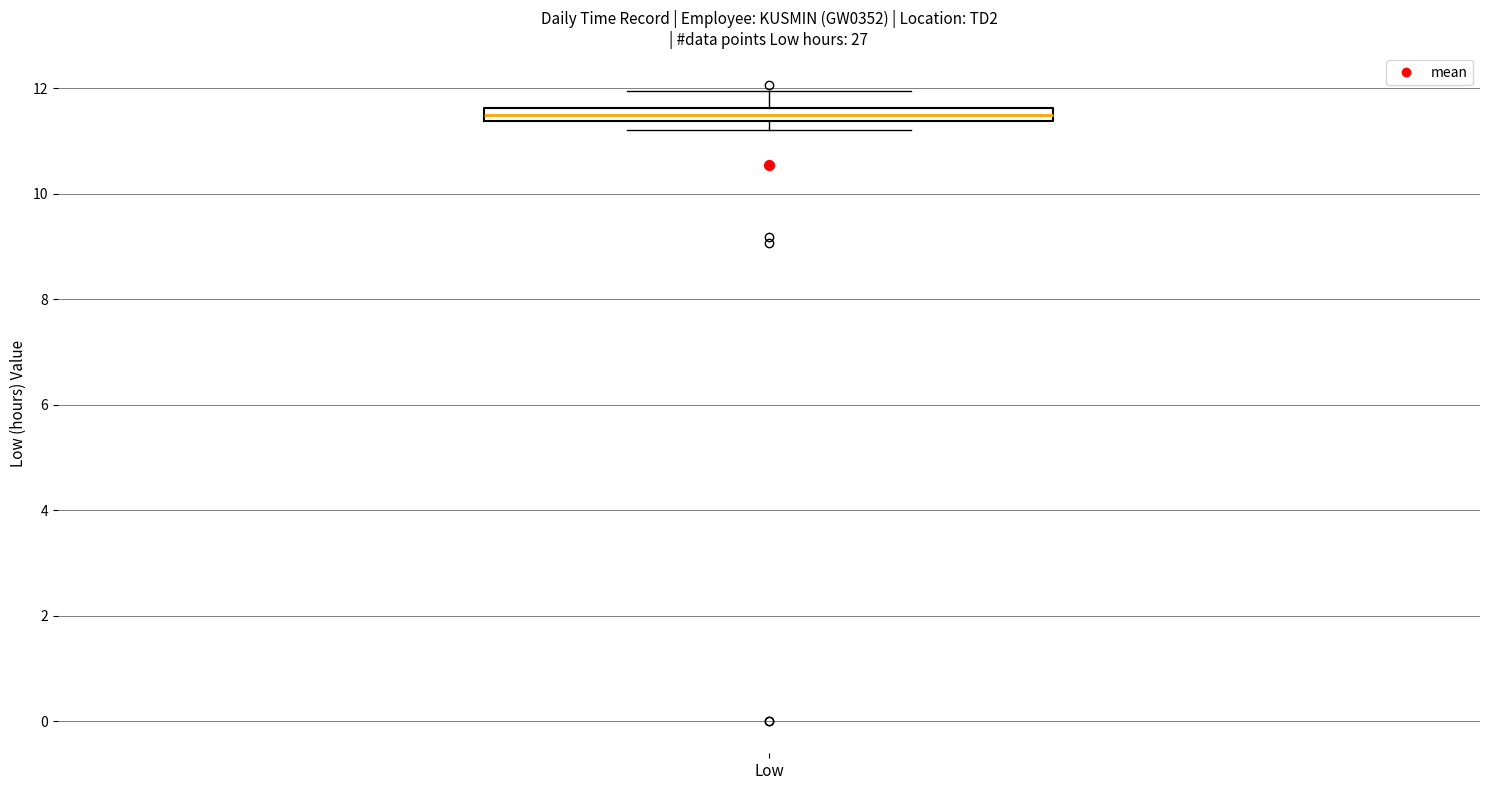

Where does the upper whisker of the box for Low end on the y-axis? The values are not printed on the chart, so give them approximately, as read against the axis.

12.0